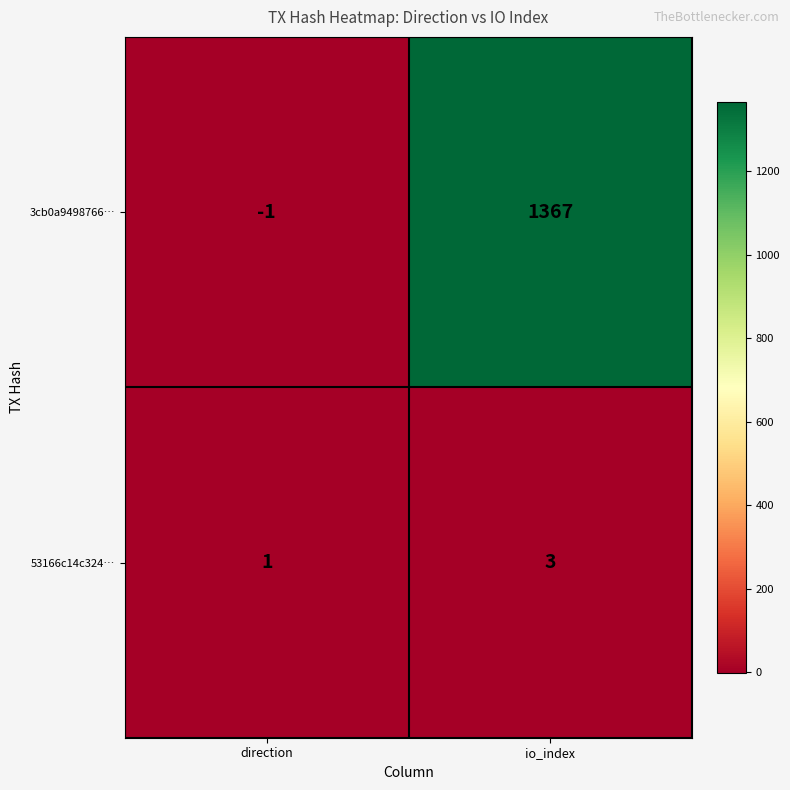

True or false: 53166c14c324… has a value of 4 at io_index.

False